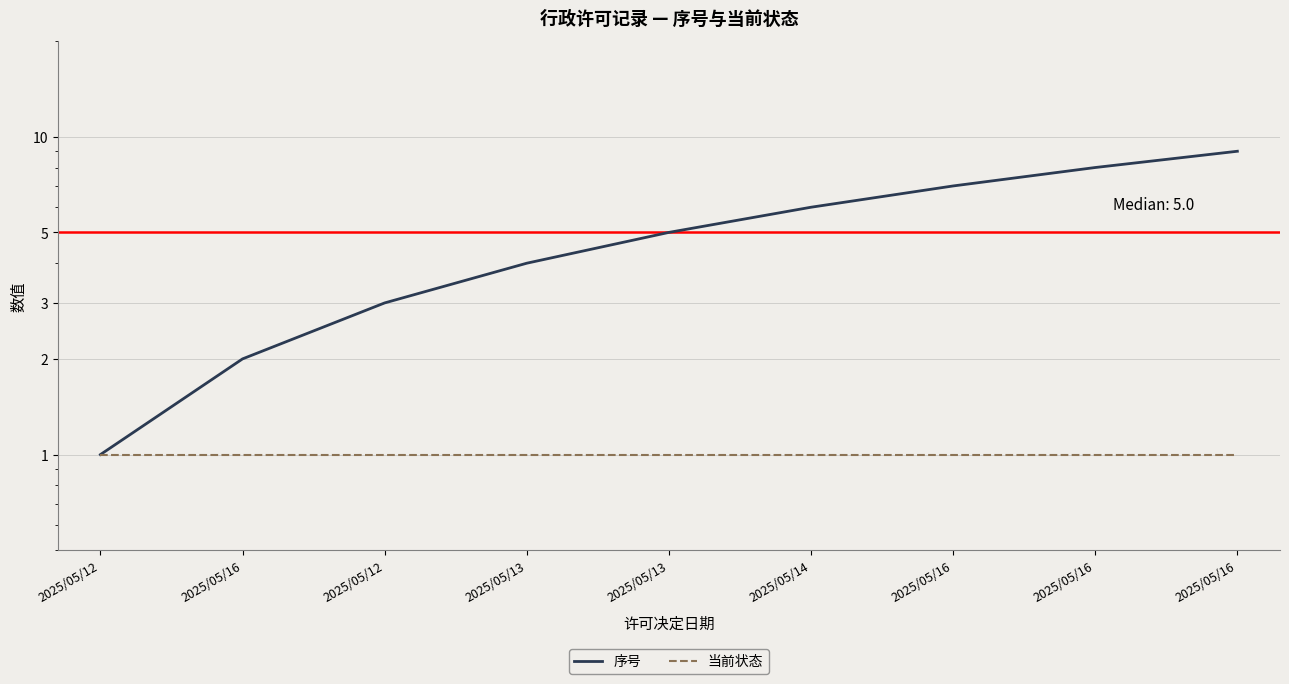

What are all the series names shown in the legend?

序号, 当前状态